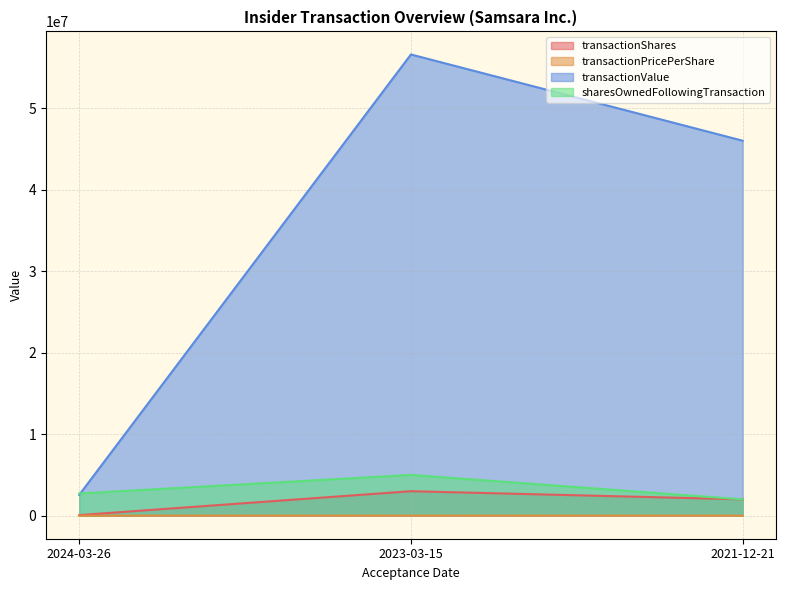

At which label does transactionPricePerShare first exceed 23?

2024-03-26